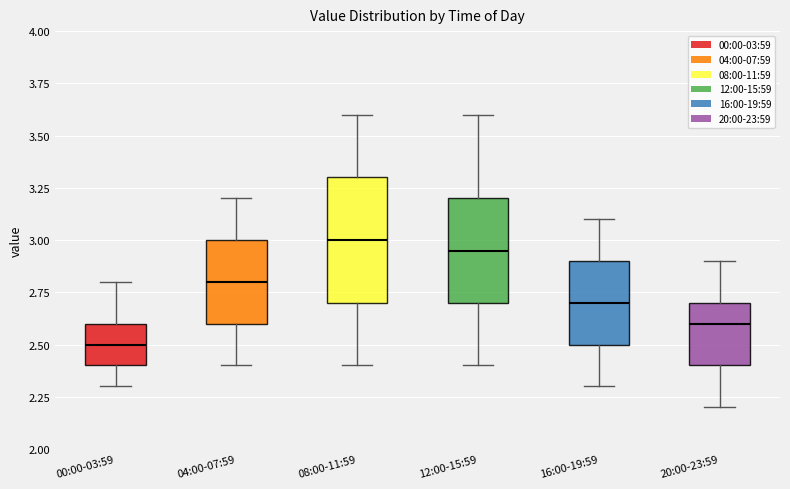

Which box has the lowest median line?

00:00-03:59